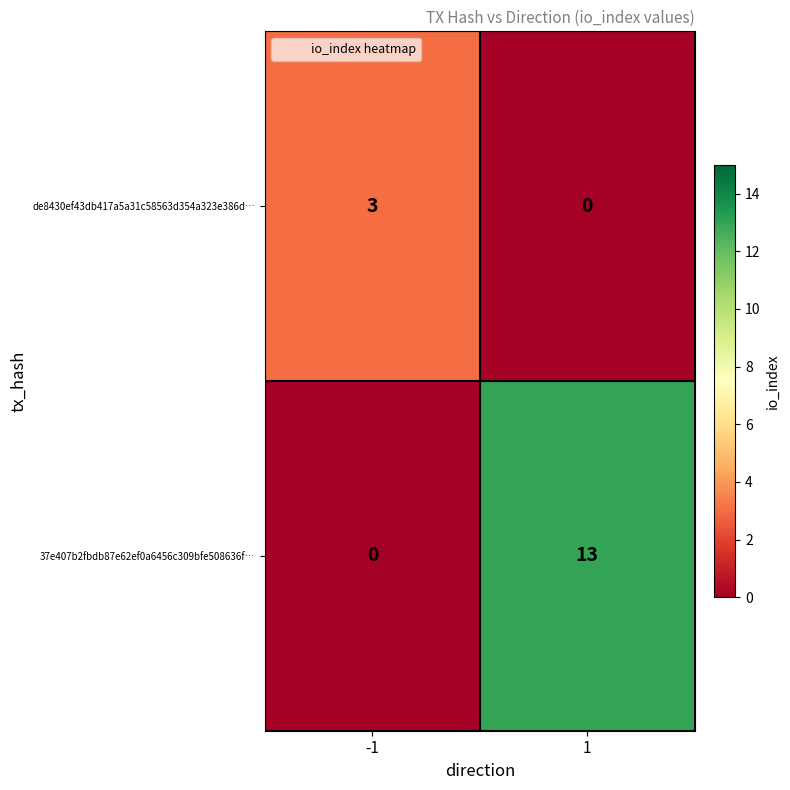

Read the 37e407b2fbdb87e62ef0a6456c309bfe508636f… value at 1.

13